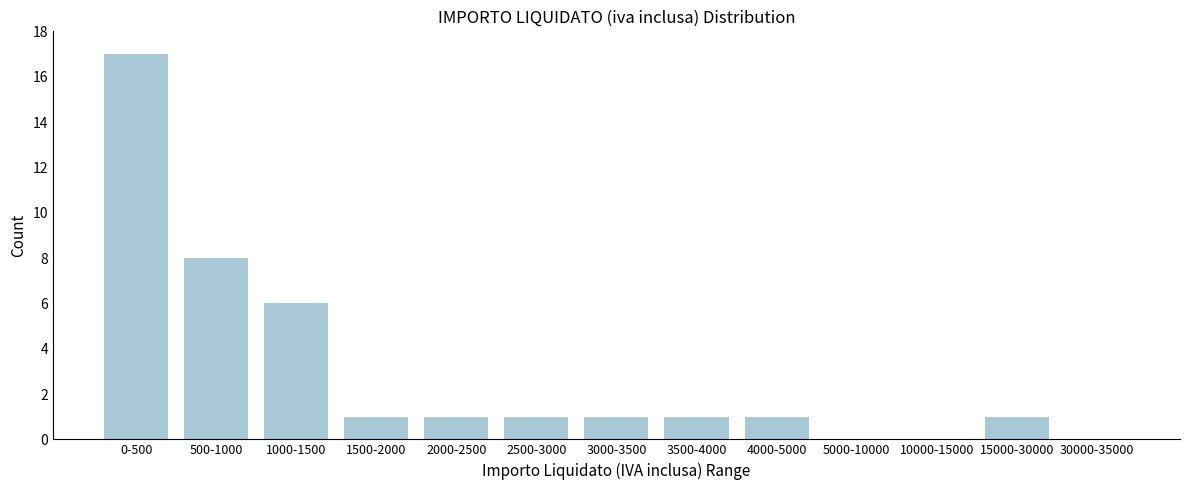

Reading right to left, what are all the values shown in this chart?

30000-35000=0	15000-30000=1	10000-15000=0	5000-10000=0	4000-5000=1	3500-4000=1	3000-3500=1	2500-3000=1	2000-2500=1	1500-2000=1	1000-1500=6	500-1000=8	0-500=17